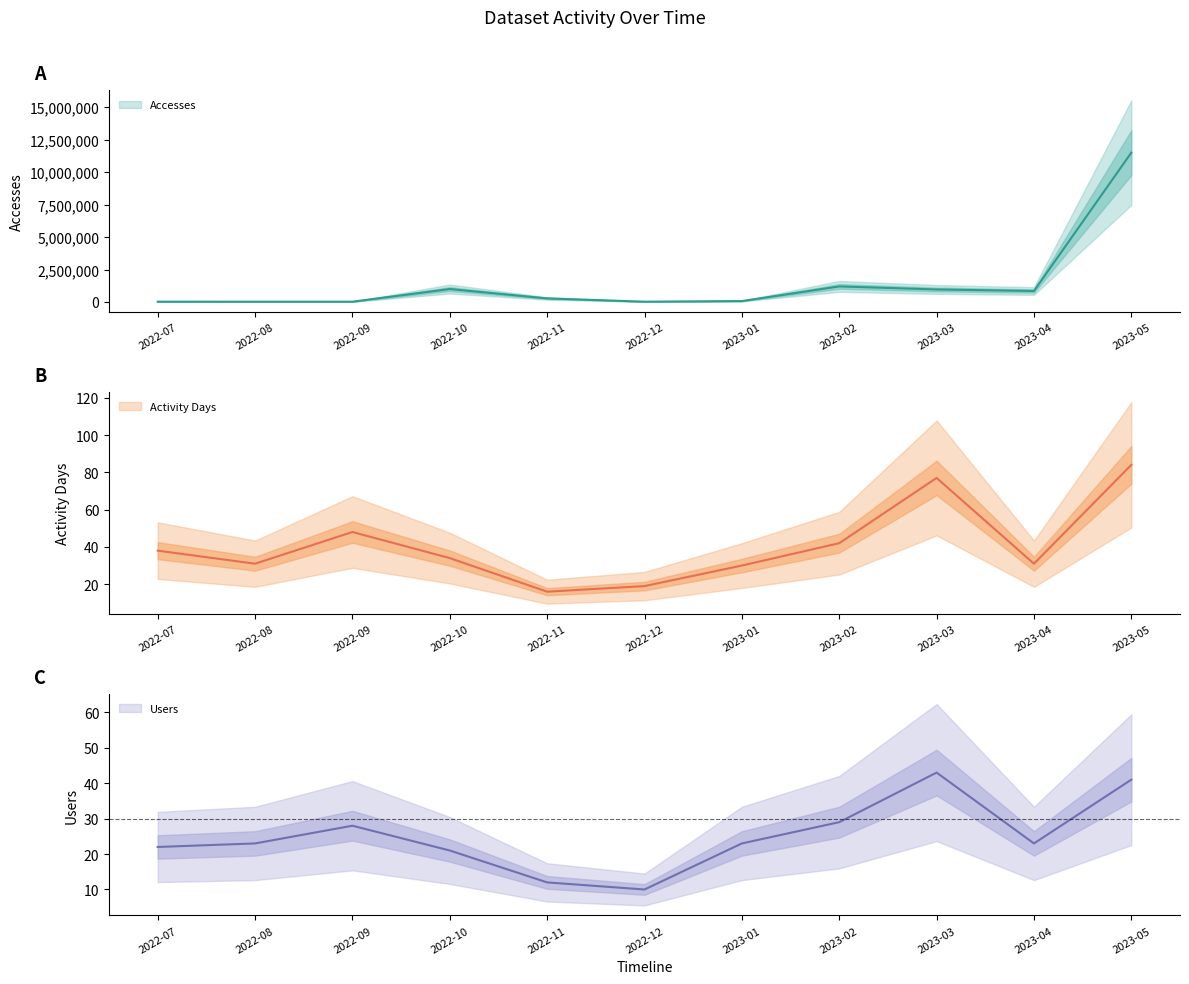

At which category is the sum across all series the highest?

2023-05